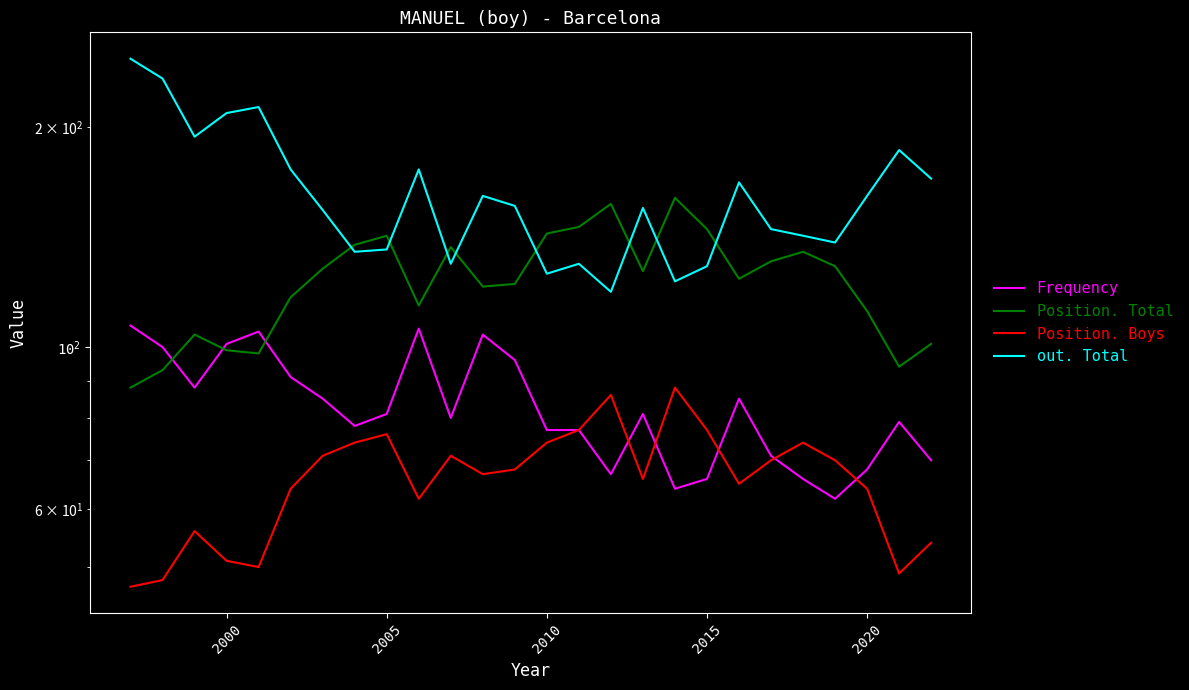

Does the chart display data point markers on the line(s)?

No